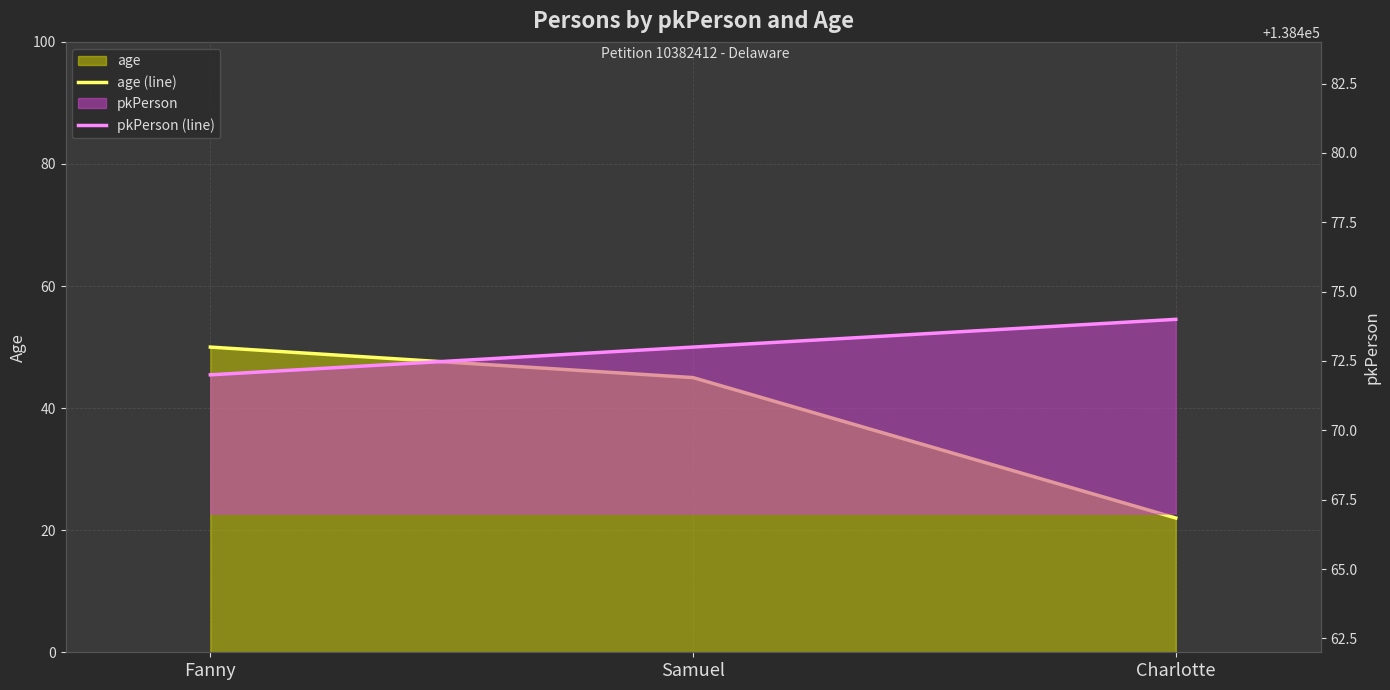

What is the difference between the maximum and minimum values in the age (line) series?

28